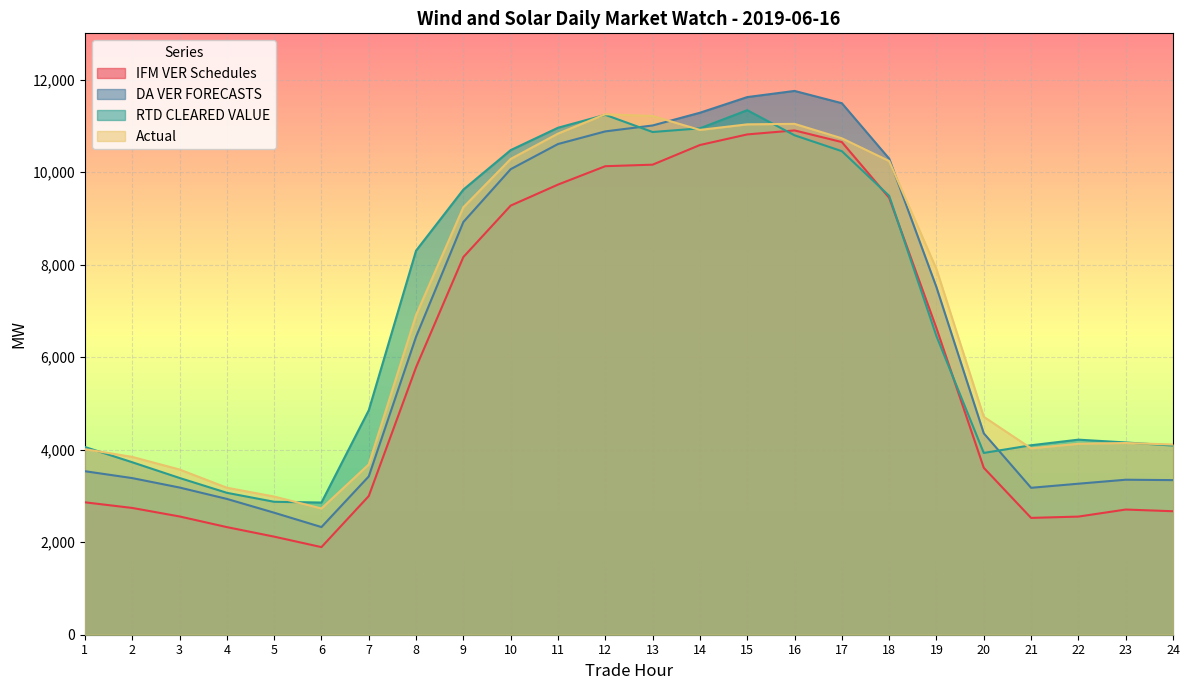

How many interior local peaks does the RTD CLEARED VALUE series have?

3